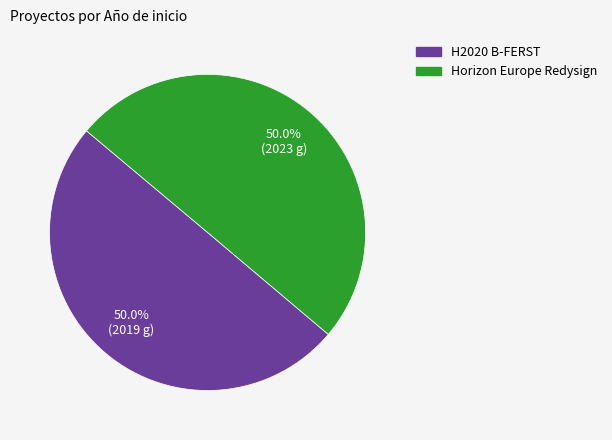

The Horizon Europe Redysign slice represents 60% of the pie. True or false?

False